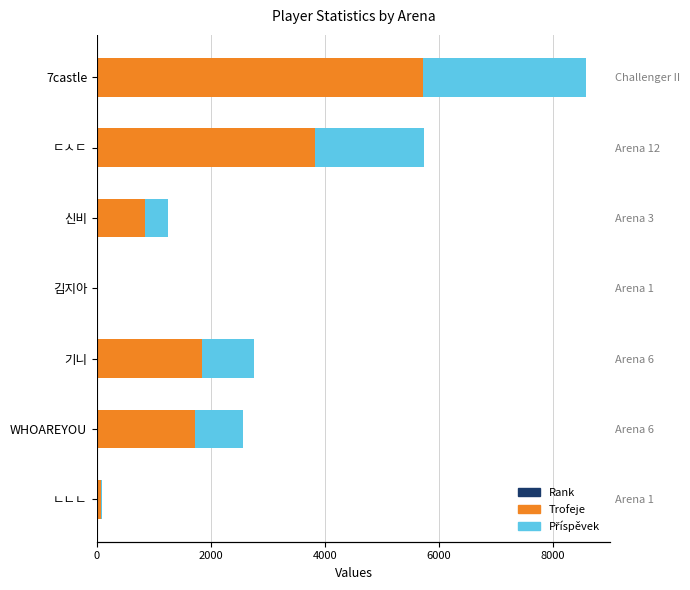

Does the chart contain any negative values?

No